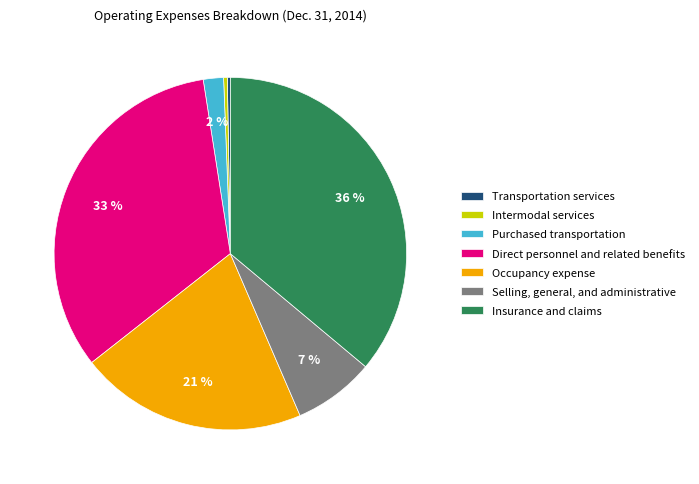

Which has a higher value, Intermodal services or Purchased transportation?

Purchased transportation